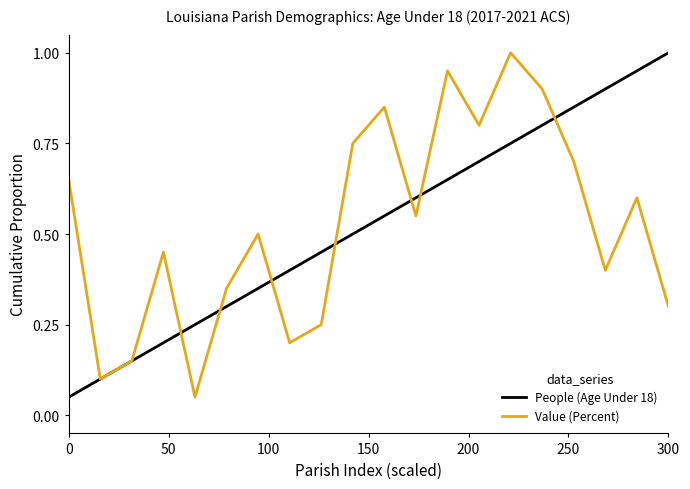

What is the greatest value displayed?

1.0